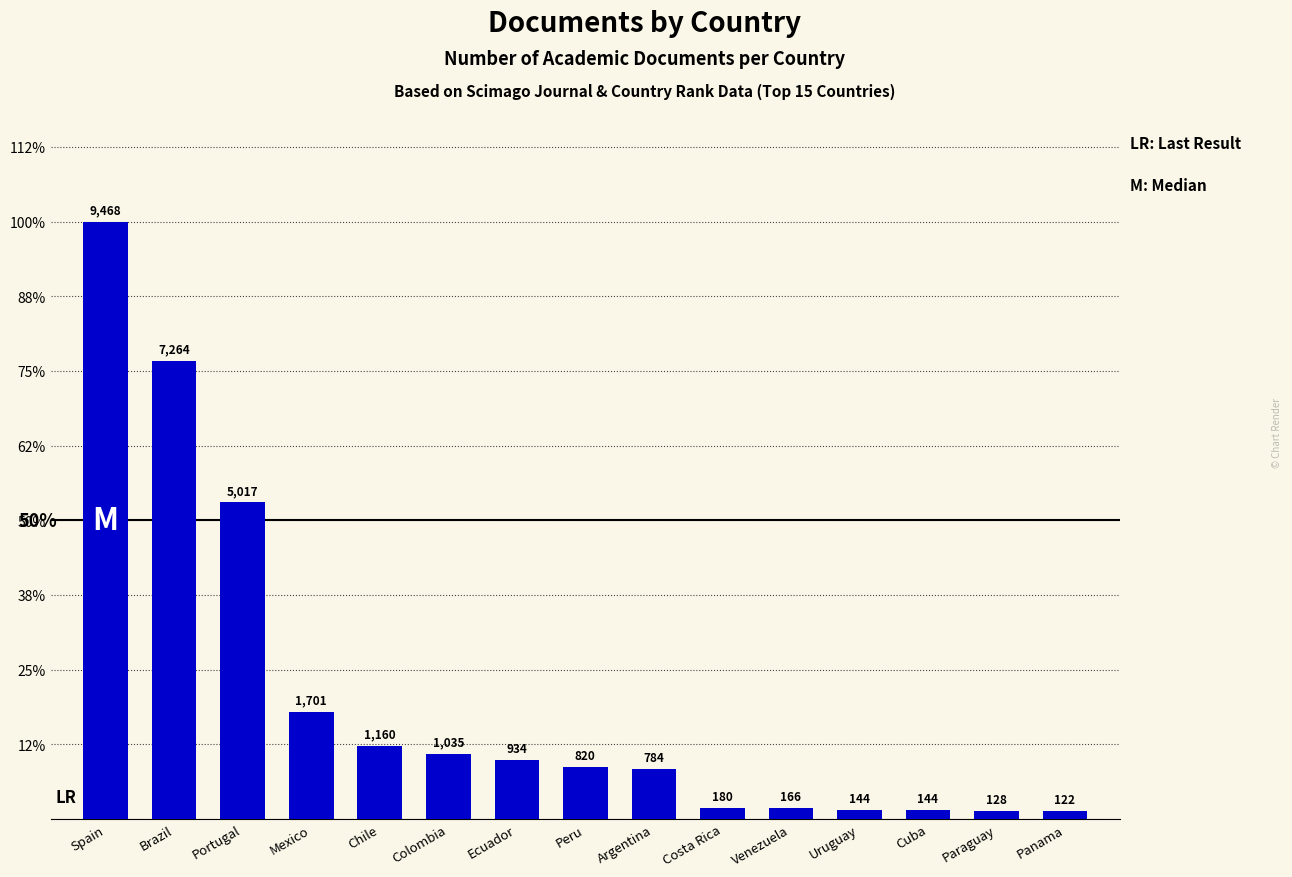

The chart shows a value of 820 at Peru. True or false?

True